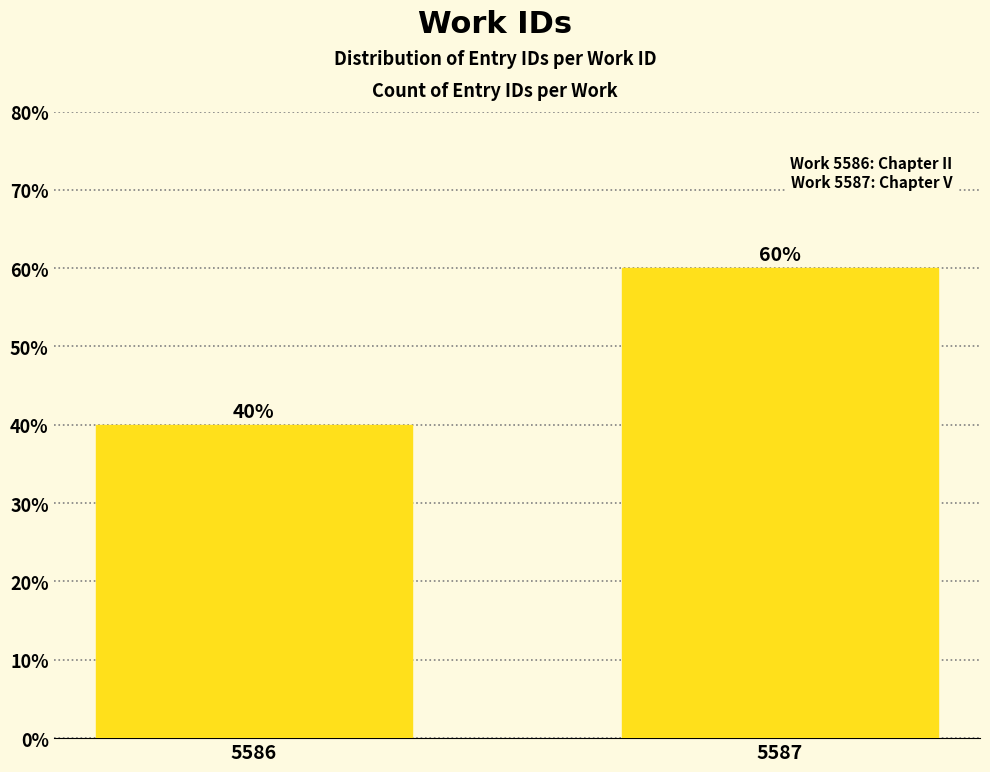

At which label is the value closest to 50?

5586